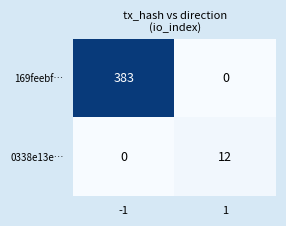

What is the average value of the 169feebf… series?

192